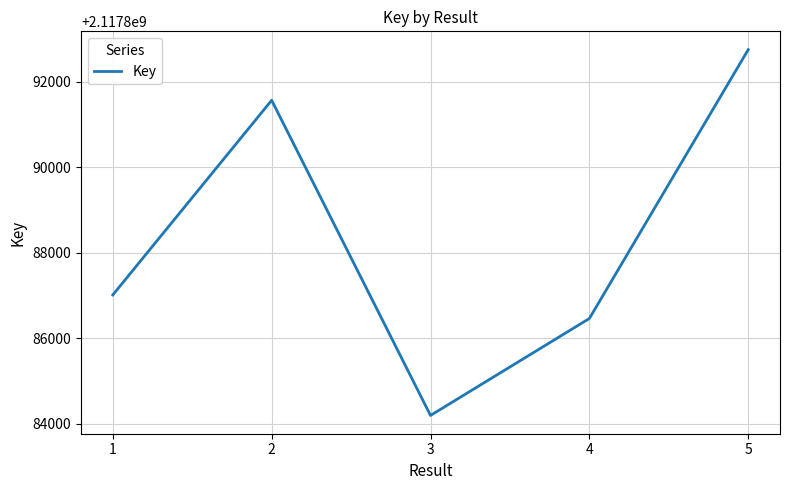

The chart shows a value of 3603345054 at 5. True or false?

False